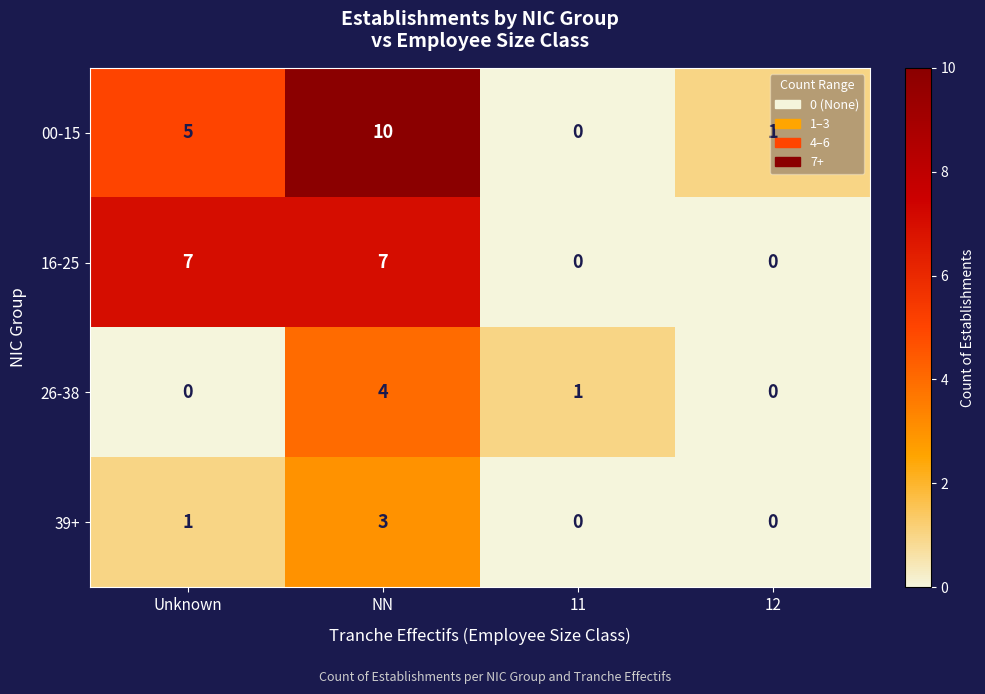

How many values in the 16-25 series are below 7?

2